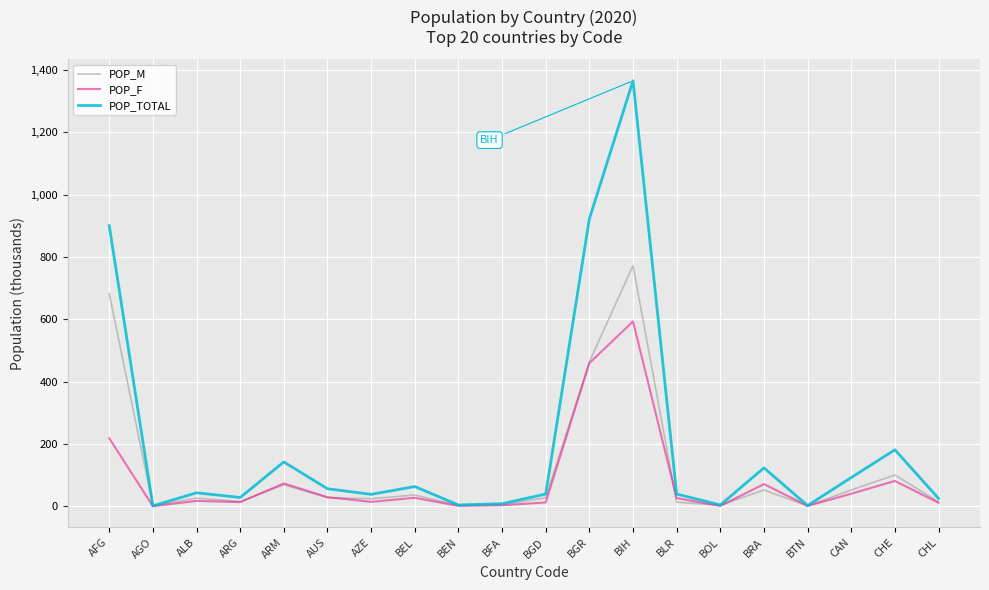

The value of POP_TOTAL at BIH is 803. True or false?

False